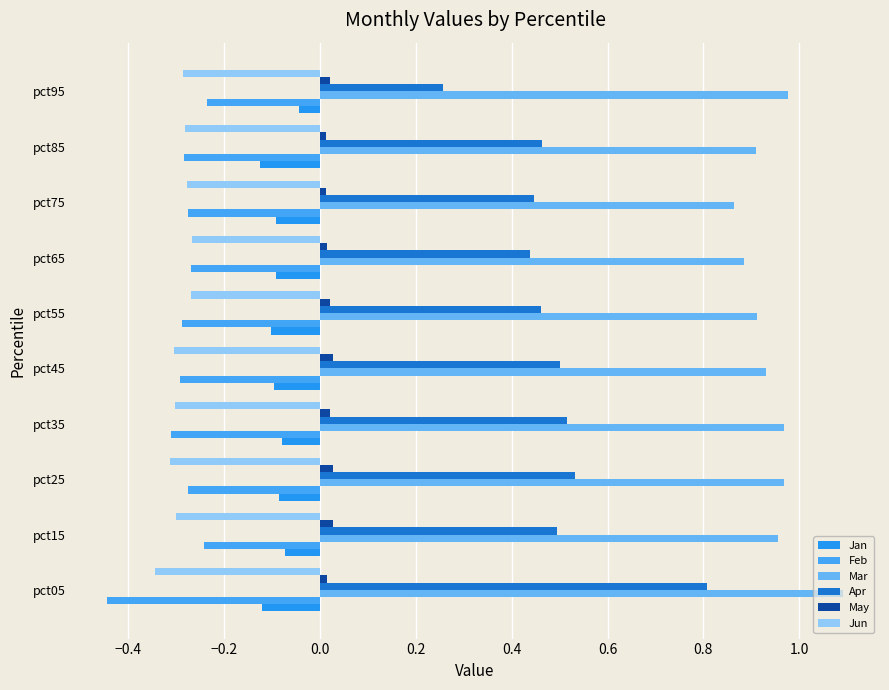

Are the bars grouped side by side (vs. stacked)?

Yes